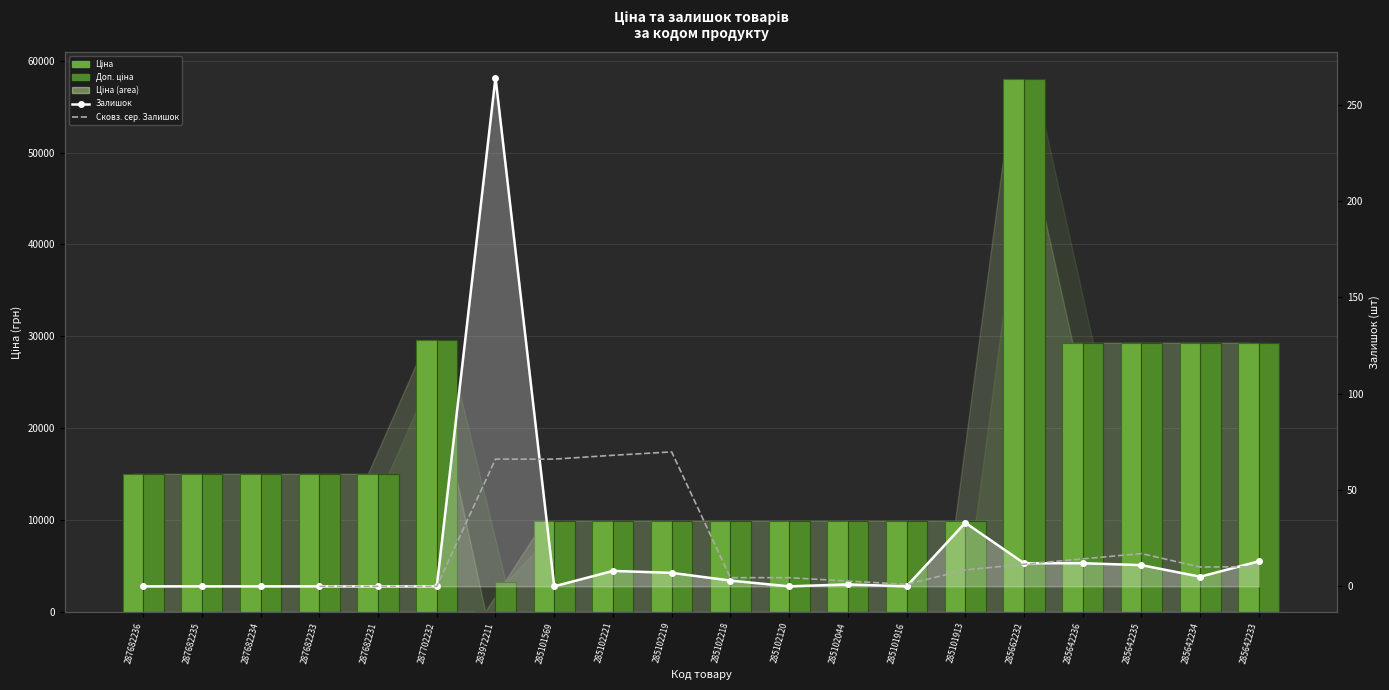

What position from the left is 285642235?

18